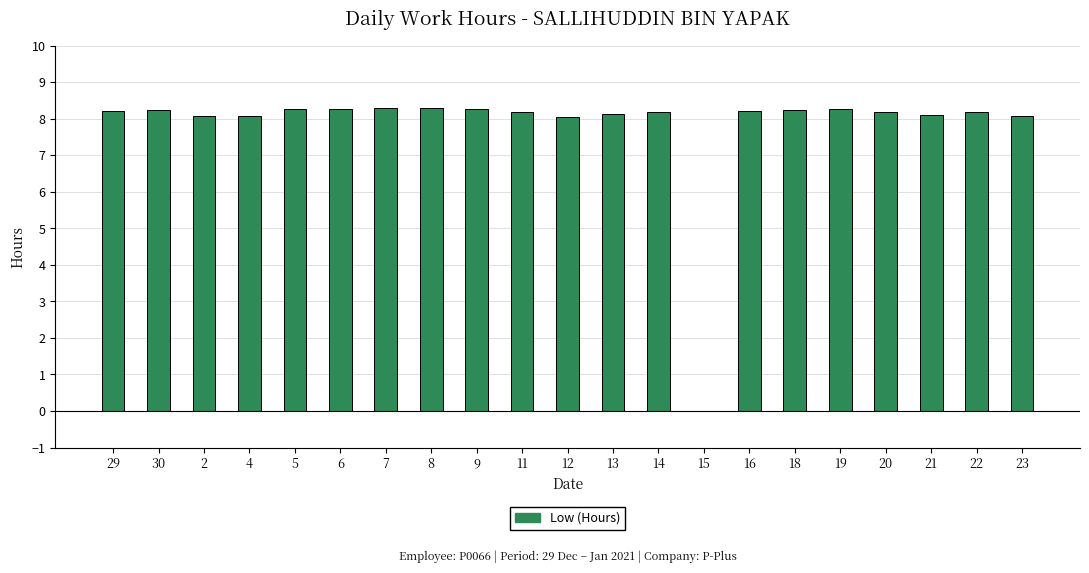

What is the greatest value displayed?

8.3